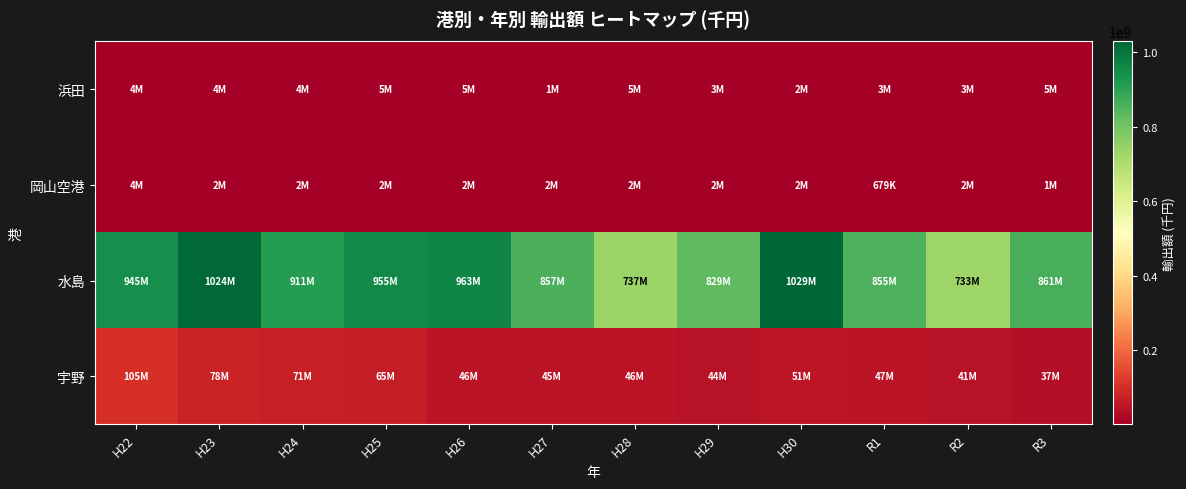

What is the total value across all series at R1?

905530686